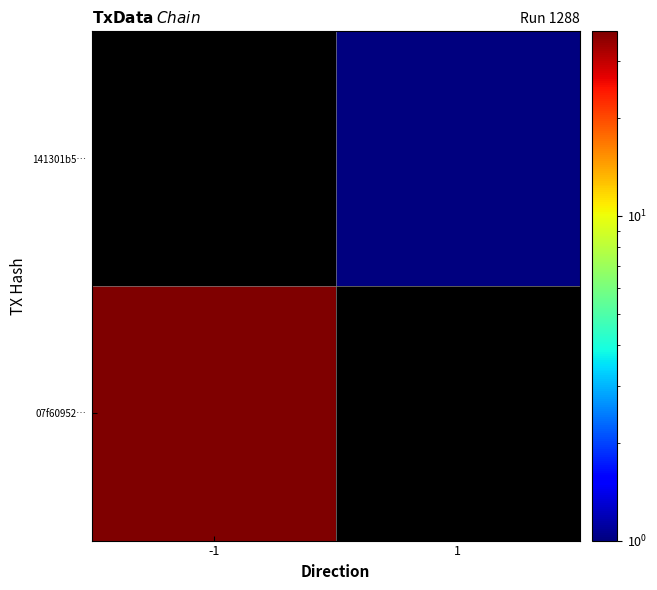

True or false: 07f60952… has a value of 18.2 at -1.

False